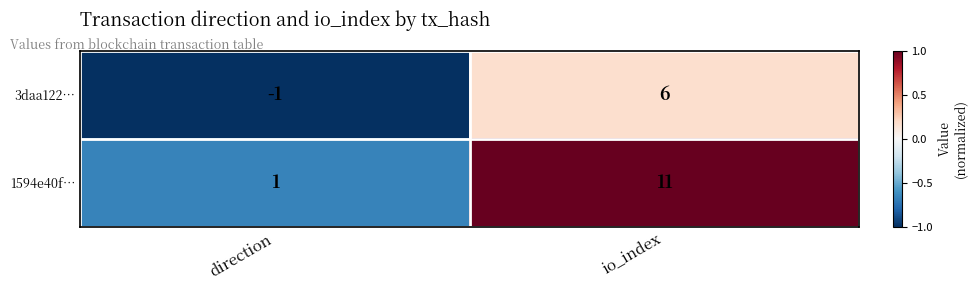

Rank the series by their maximum value, from lowest to highest.

3daa122…, 1594e40f…